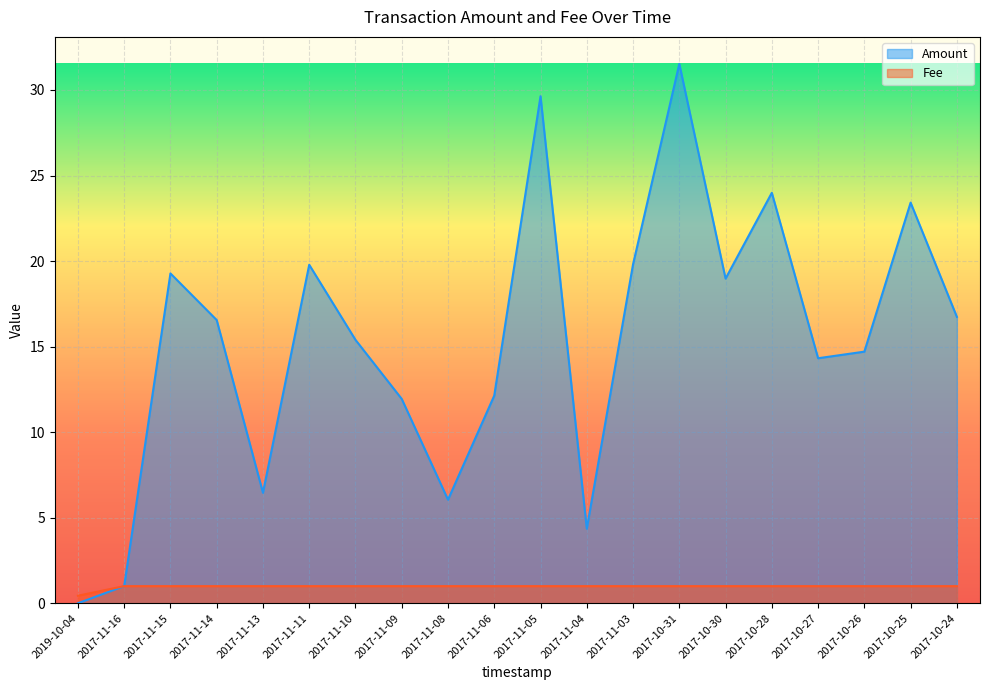

Where is the first local maximum for Amount?

2017-11-15